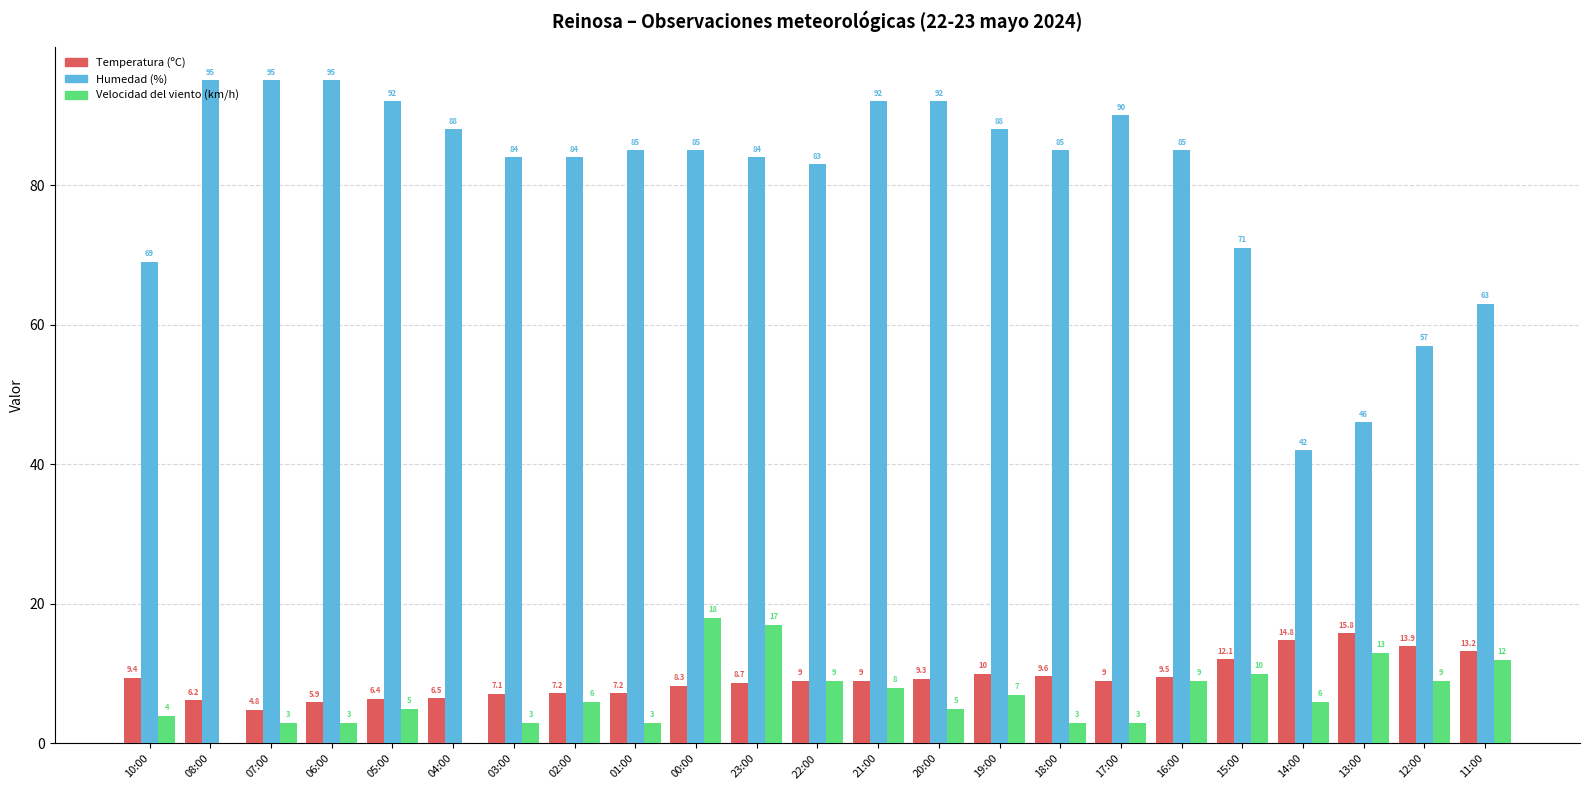

Reading left to right, transcribe all the data shown in this chart.

Temperatura (ºC): 9.4	6.2	4.8	5.9	6.4	6.5	7.1	7.2	7.2	8.3	8.7	9.0	9.0	9.3	10.0	9.6	9.0	9.5	12.1	14.8	15.8	13.9	13.2
Humedad (%): 69.0	95.0	95.0	95.0	92.0	88.0	84.0	84.0	85.0	85.0	84.0	83.0	92.0	92.0	88.0	85.0	90.0	85.0	71.0	42.0	46.0	57.0	63.0
Velocidad del viento (km/h): 4.0	0.0	3.0	3.0	5.0	0.0	3.0	6.0	3.0	18.0	17.0	9.0	8.0	5.0	7.0	3.0	3.0	9.0	10.0	6.0	13.0	9.0	12.0